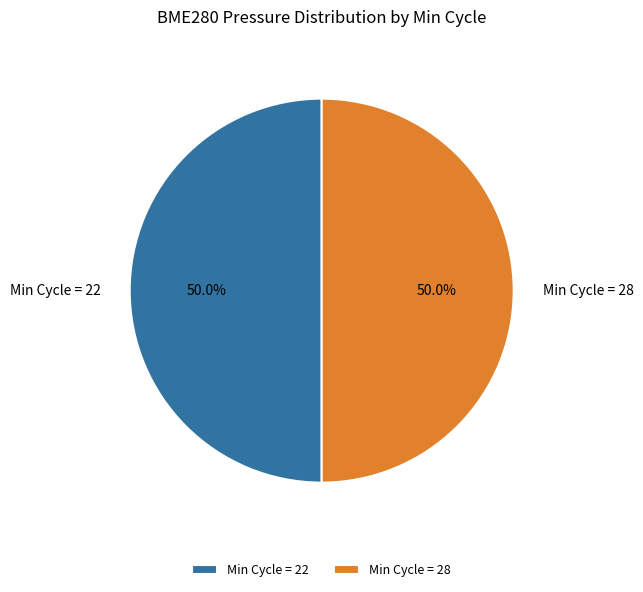

What is the total percentage of Min Cycle = 22 and Min Cycle = 28?

100.0%